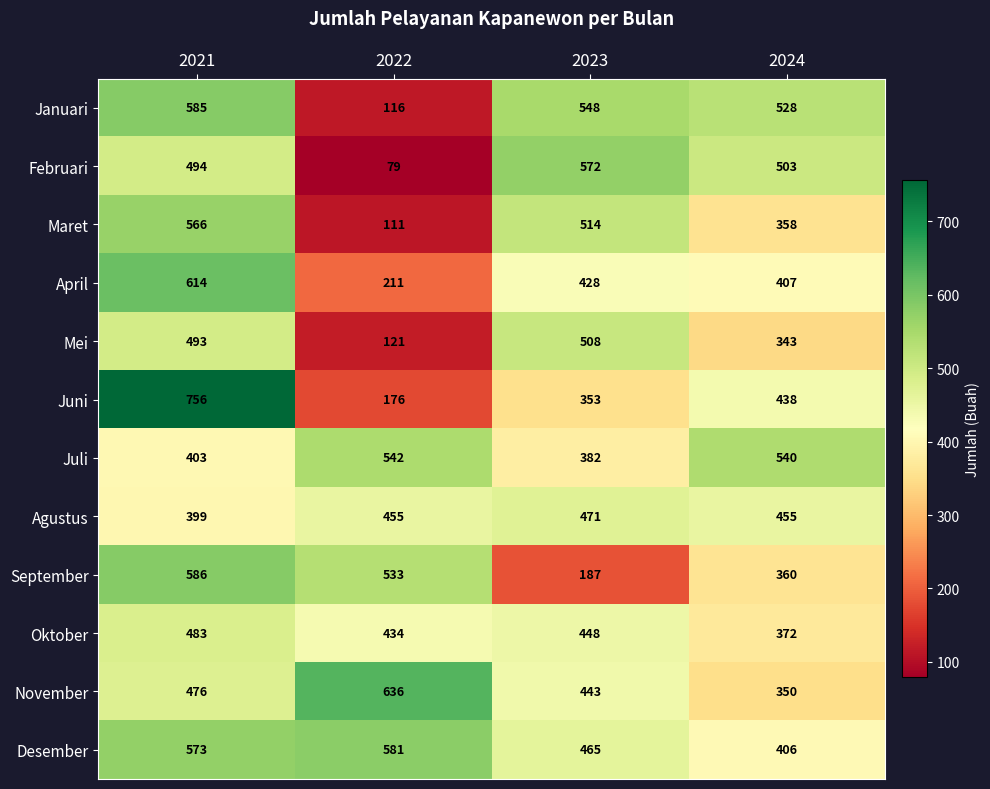

How many Agustus values are between 455 and 471?

3